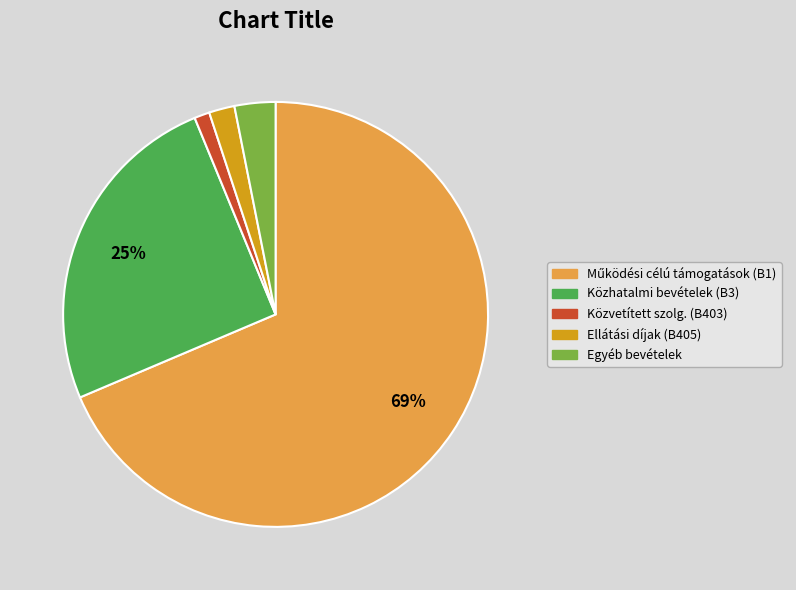

To the nearest percent, what percentage of the pie is Közhatalmi bevételek (B3)?

25%